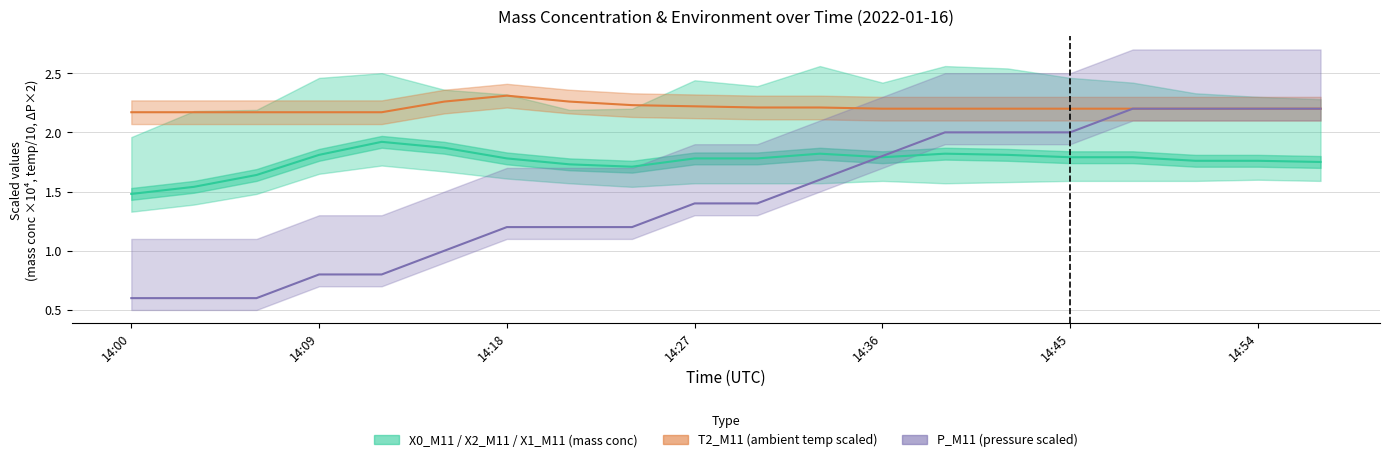

The chart shows a value of 2.6 at 14:09. True or false?

False